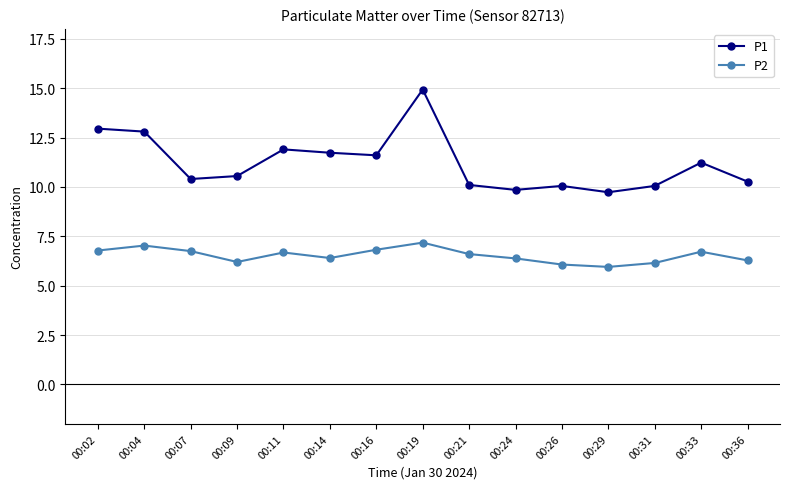

Does the chart have visible grid lines?

Yes